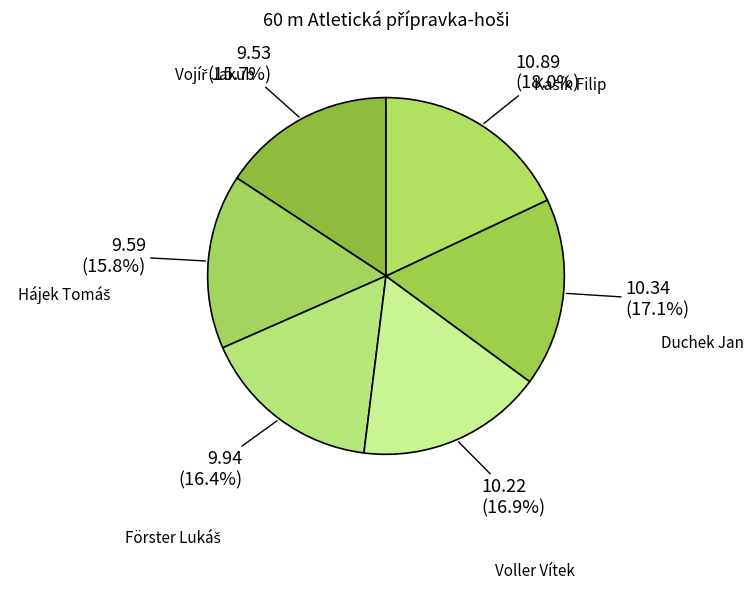

Is there a majority slice in this chart?

No